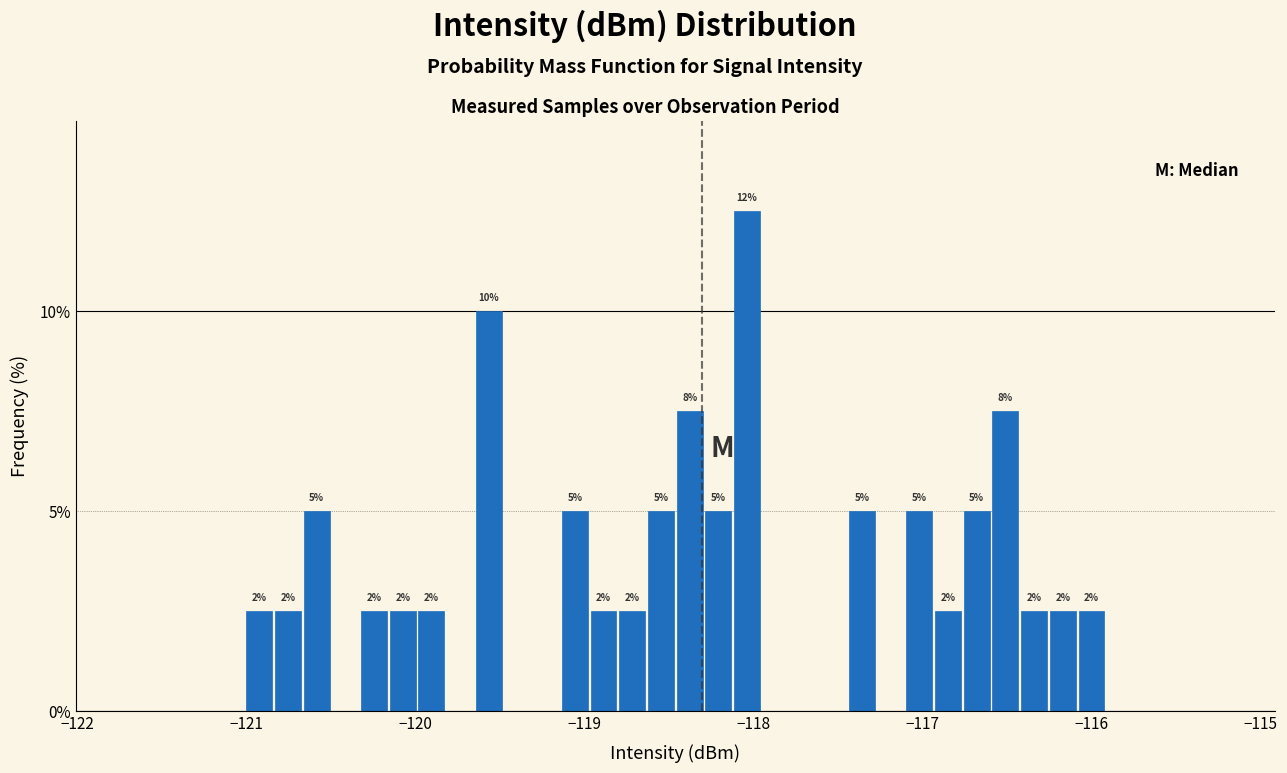

Around what value on the x-axis is the tallest bar? Give the approximate position of its centre, as read against the axis.

-118.0